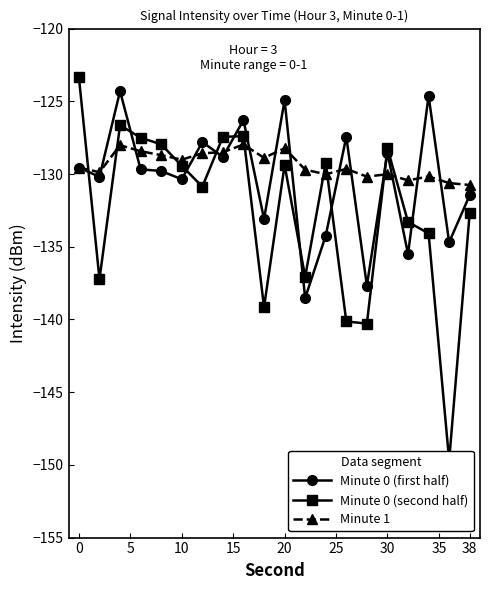

Is it true that Minute 0 (first half) equals -124.9 at 20?

True